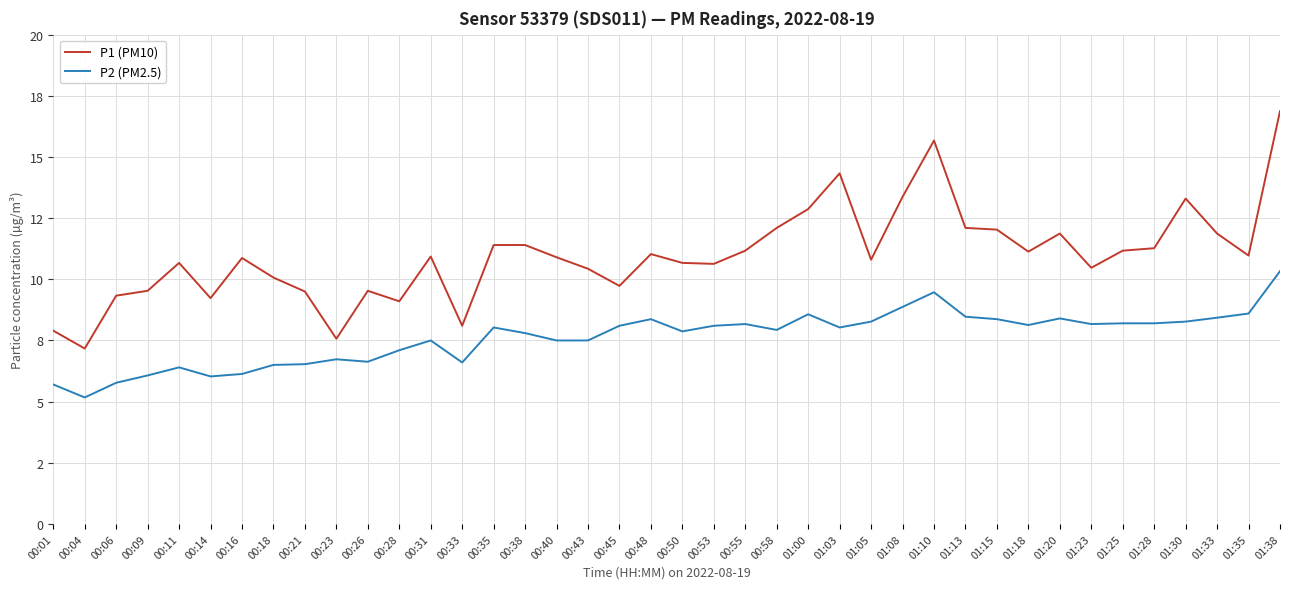

Is the value of P2 (PM2.5) at 00:21 greater than the value of P1 (PM10) at 00:38?

No